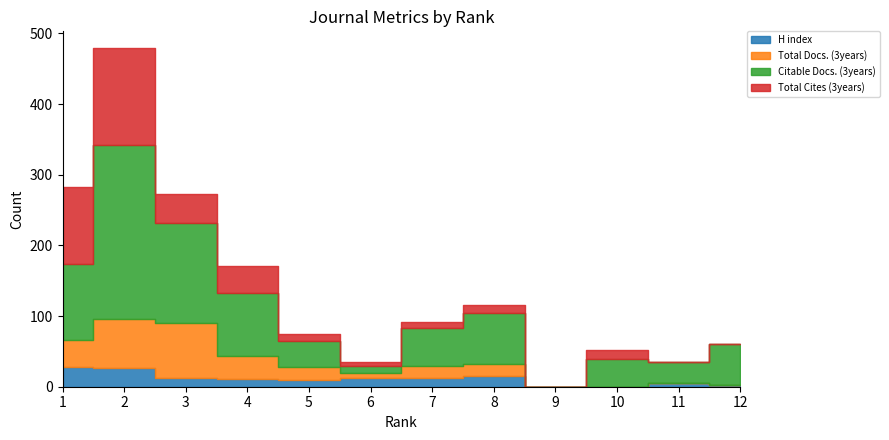

What is the difference between the Citable Docs. (3years) values at 2 and 7?

193